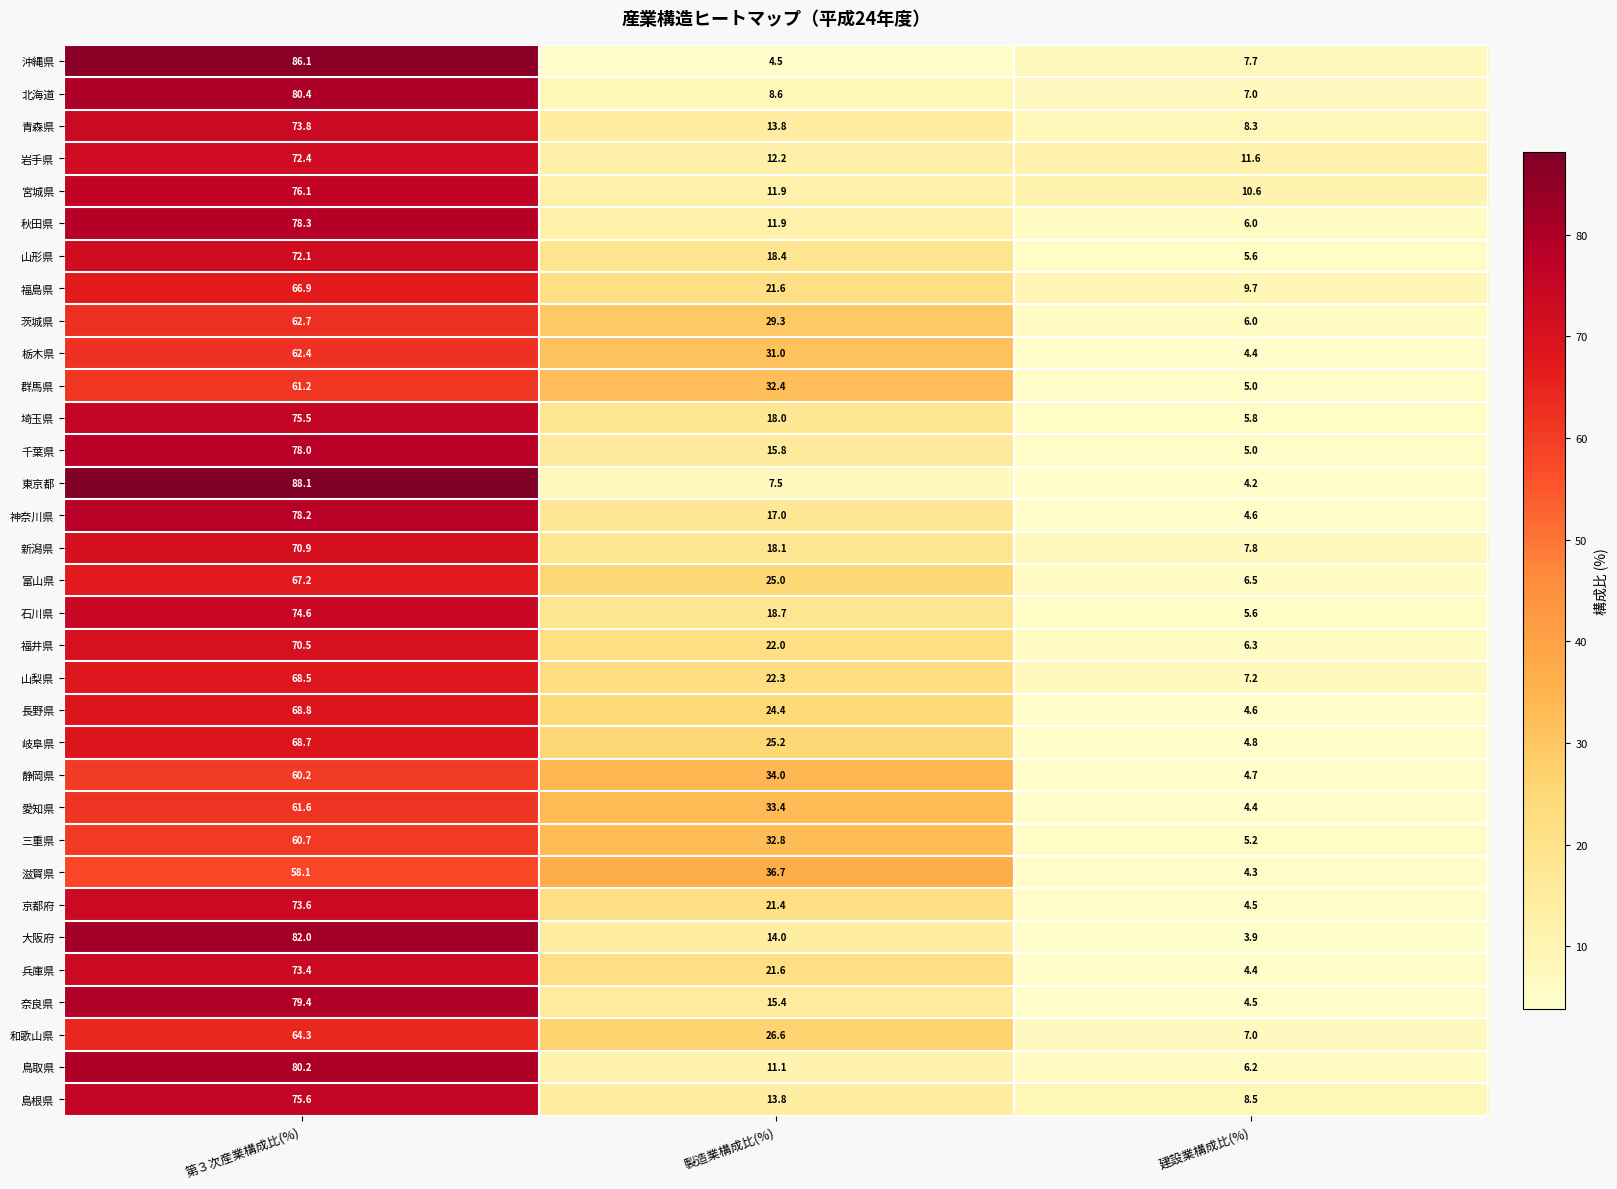

What is the difference between the 奈良県 values at 製造業構成比(%) and 第３次産業構成比(%)?

64.0